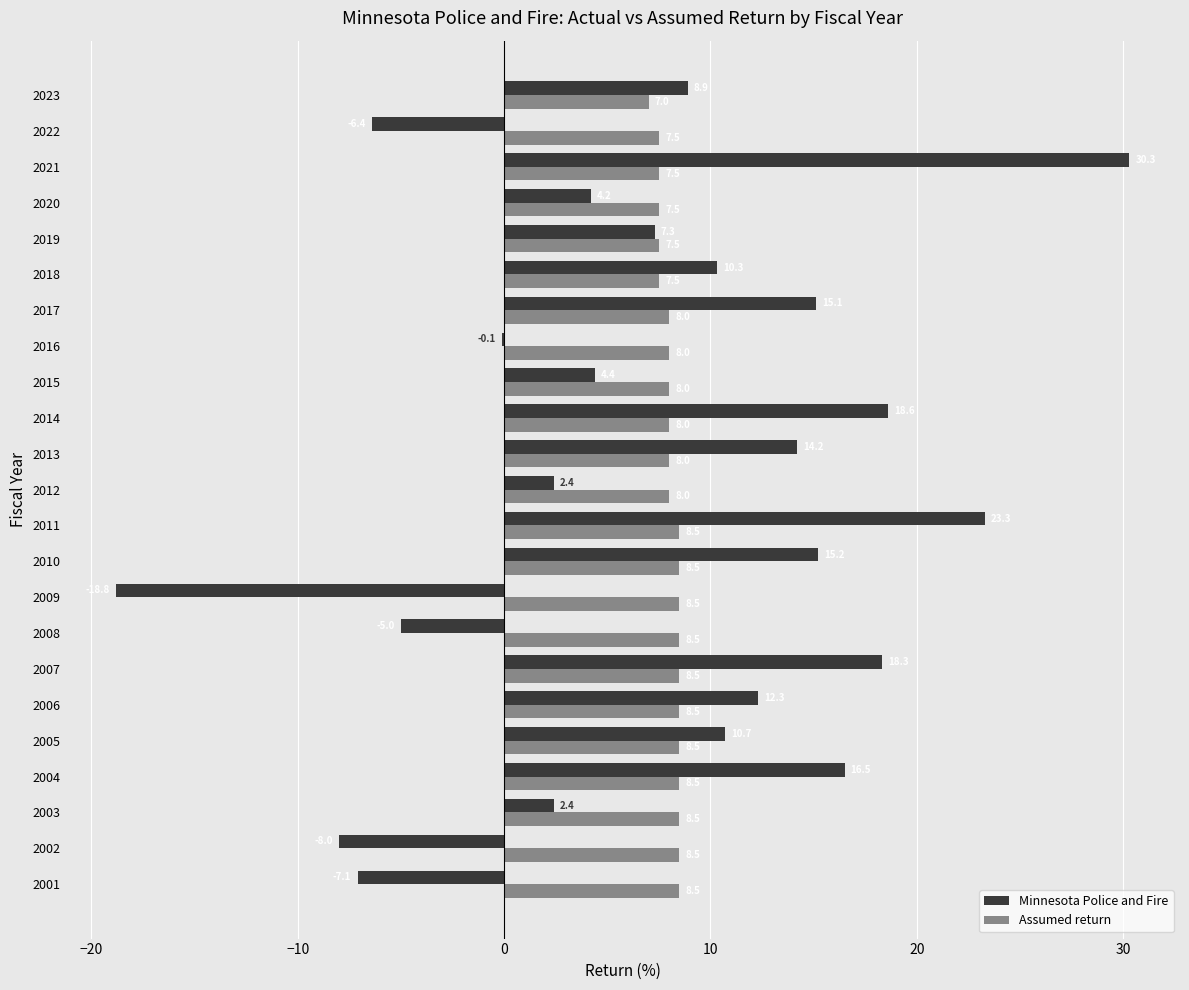

Between 2008 and 2020, which series saw the biggest shift?

Minnesota Police and Fire